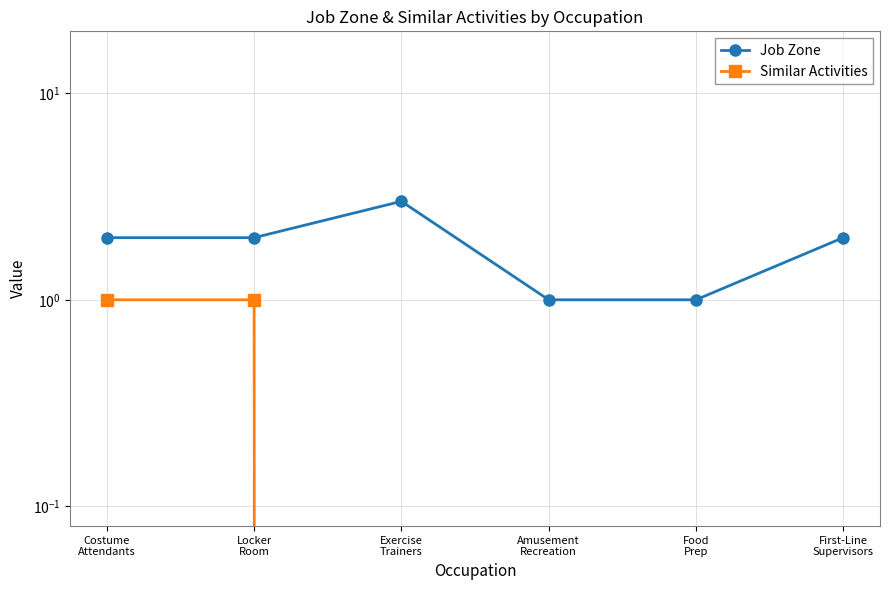

What are all the series names shown in the legend?

Job Zone, Similar Activities